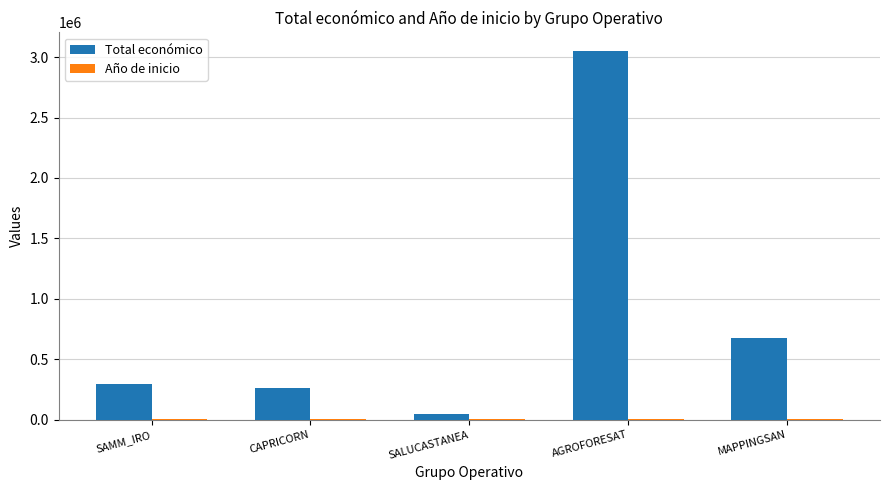

Which series changed the most between CAPRICORN and AGROFORESAT?

Total económico